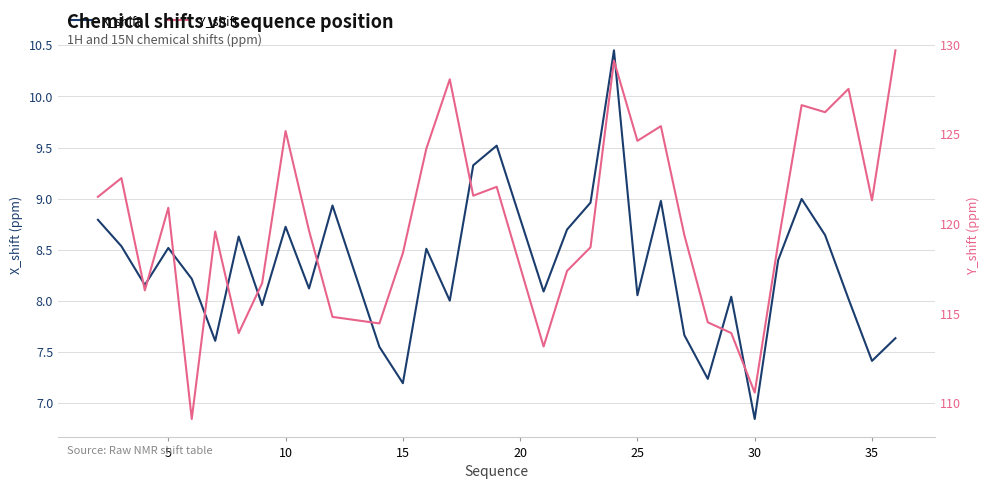

How many interior local valleys does the X_shift series have?

11